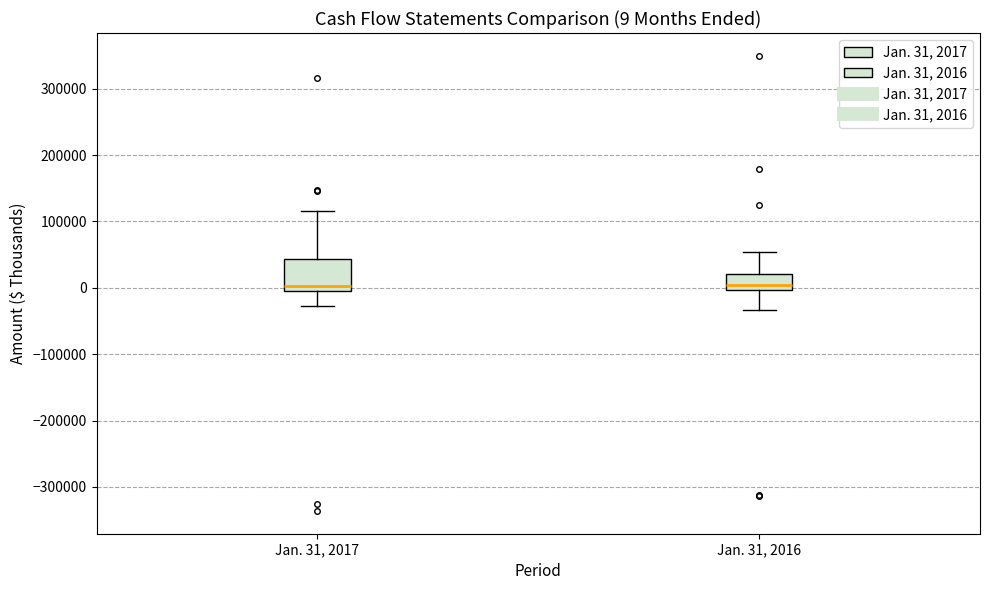

Comparing the boxes themselves (not the whiskers), which one is the tallest?

Jan. 31, 2017